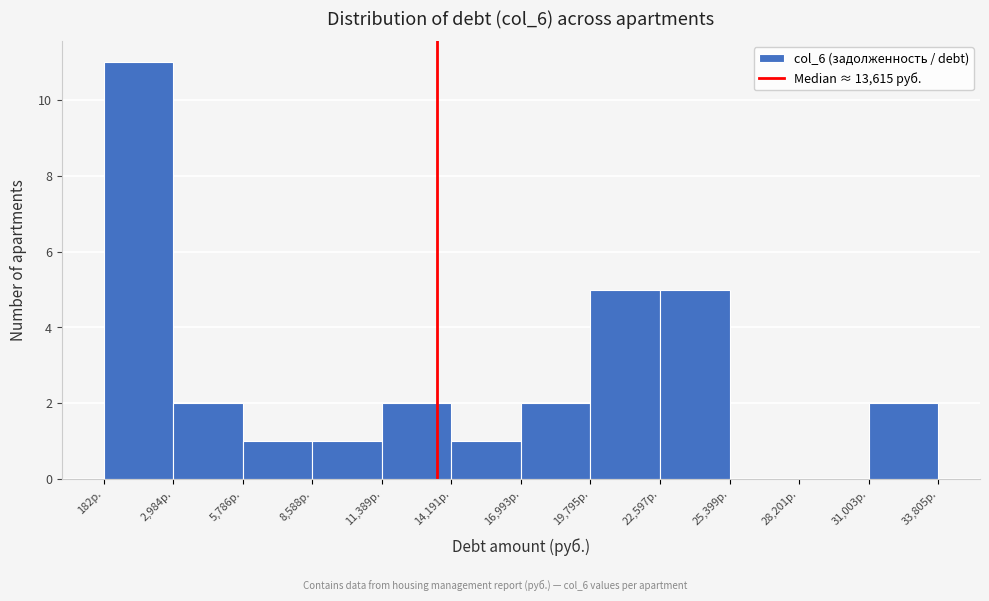

Reading left to right, list every bar in this chart as the range it spans on the x-axis followed by its height. Neither the bar edges nor the heights are printed on the chart, so give them approximately, as read against the axes.

0 to 3000: 11
3000 to 6000: 2
6000 to 8500: 1
8500 to 11500: 1
11500 to 14000: 2
14000 to 17000: 1
17000 to 20000: 2
20000 to 22500: 5
22500 to 25500: 5
25500 to 28000: 0
28000 to 31000: 0
31000 to 34000: 2